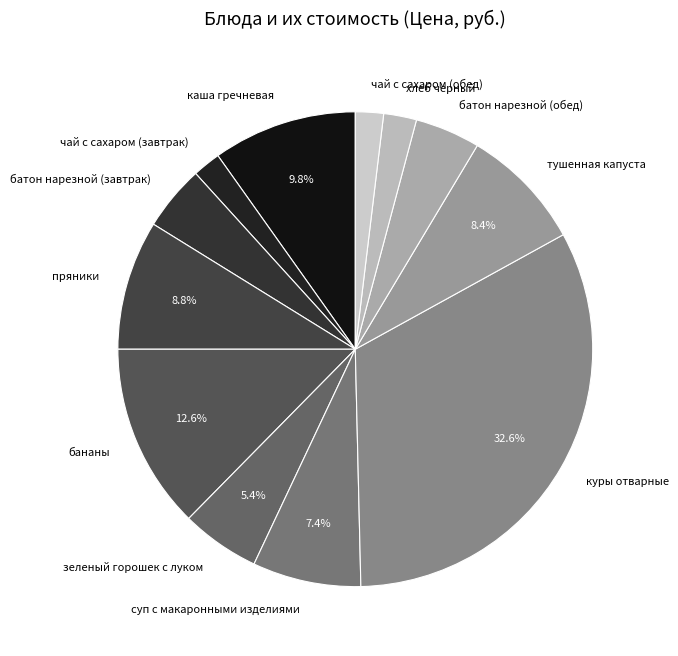

Between чай с сахаром (завтрак) and пряники, which is larger?

пряники